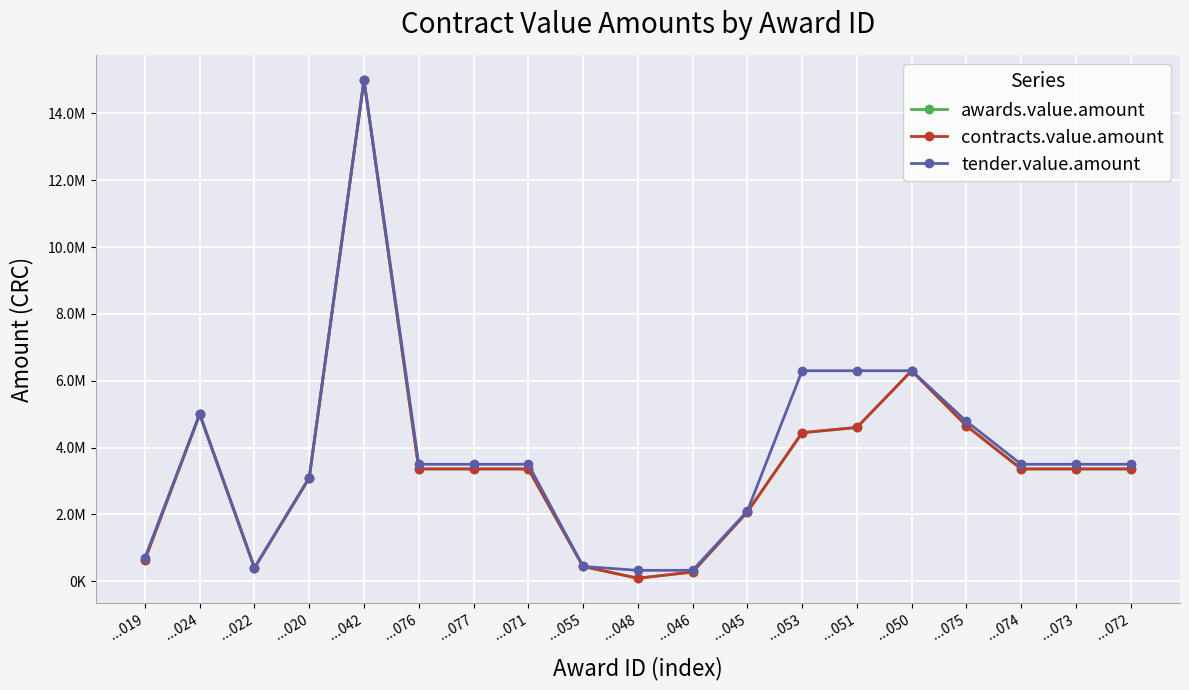

What is the difference between the highest and lowest values at ...046?

50000.0